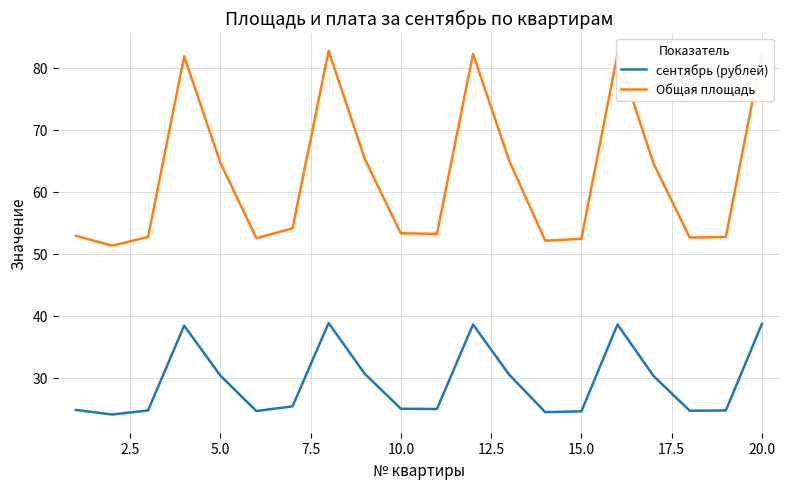

At how many categories does at least one series exceed 55?

9